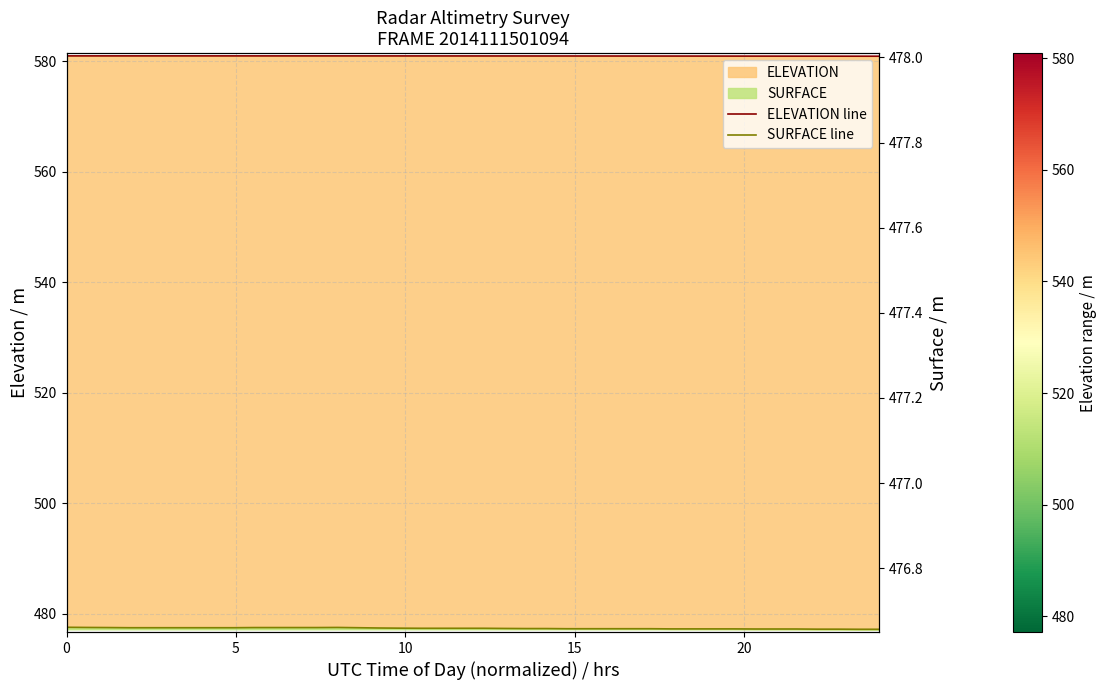

Reading left to right, transcribe all the data shown in this chart.

ELEVATION line: 580.9	580.9	580.9	580.9	580.9	580.9	580.9	580.9	580.9	580.9	580.9	580.9	580.9	580.9	580.9	580.9	580.9	580.9	580.9	580.9	580.9	580.9	580.9	580.9	580.9	580.9	580.9	580.9	580.9	580.9	580.9	580.9	580.9	580.9	580.9	580.9	580.9	580.9	580.9	580.9
SURFACE line: 477.5	477.5	477.5	477.4	477.4	477.4	477.4	477.4	477.4	477.5	477.5	477.5	477.5	477.5	477.4	477.4	477.4	477.3	477.3	477.3	477.3	477.3	477.3	477.3	477.2	477.2	477.2	477.2	477.2	477.2	477.2	477.2	477.2	477.2	477.2	477.2	477.2	477.2	477.1	477.1
SURFACE ref: 477.5	477.5	477.5	477.4	477.4	477.4	477.4	477.4	477.4	477.5	477.5	477.5	477.5	477.5	477.4	477.4	477.4	477.3	477.3	477.3	477.3	477.3	477.3	477.3	477.2	477.2	477.2	477.2	477.2	477.2	477.2	477.2	477.2	477.2	477.2	477.2	477.2	477.2	477.1	477.1